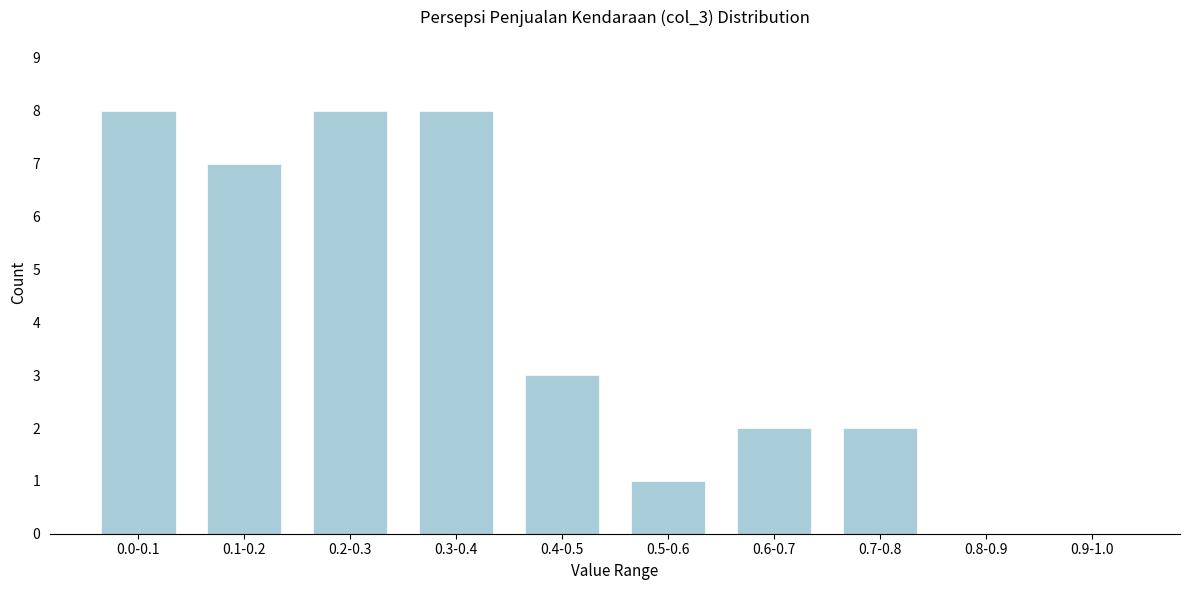

Reading right to left, extract all data points from this chart.

0.9-1.0=0	0.8-0.9=0	0.7-0.8=2	0.6-0.7=2	0.5-0.6=1	0.4-0.5=3	0.3-0.4=8	0.2-0.3=8	0.1-0.2=7	0.0-0.1=8